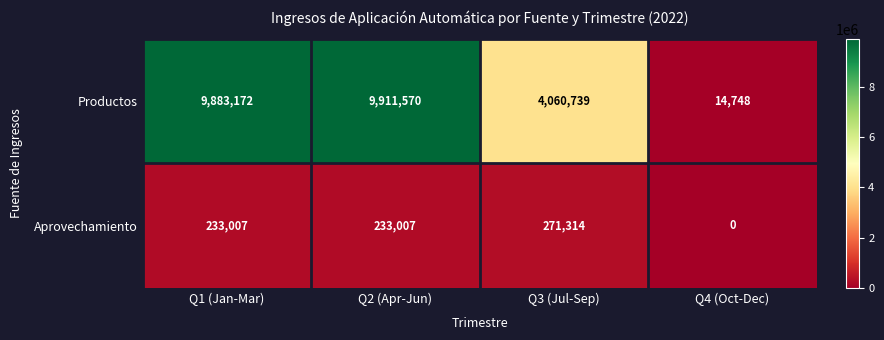

Reading left to right, list all the values displayed in this chart.

Productos: 9883172	9911570	4060739	14748
Aprovechamiento: 233007	233007	271314	0